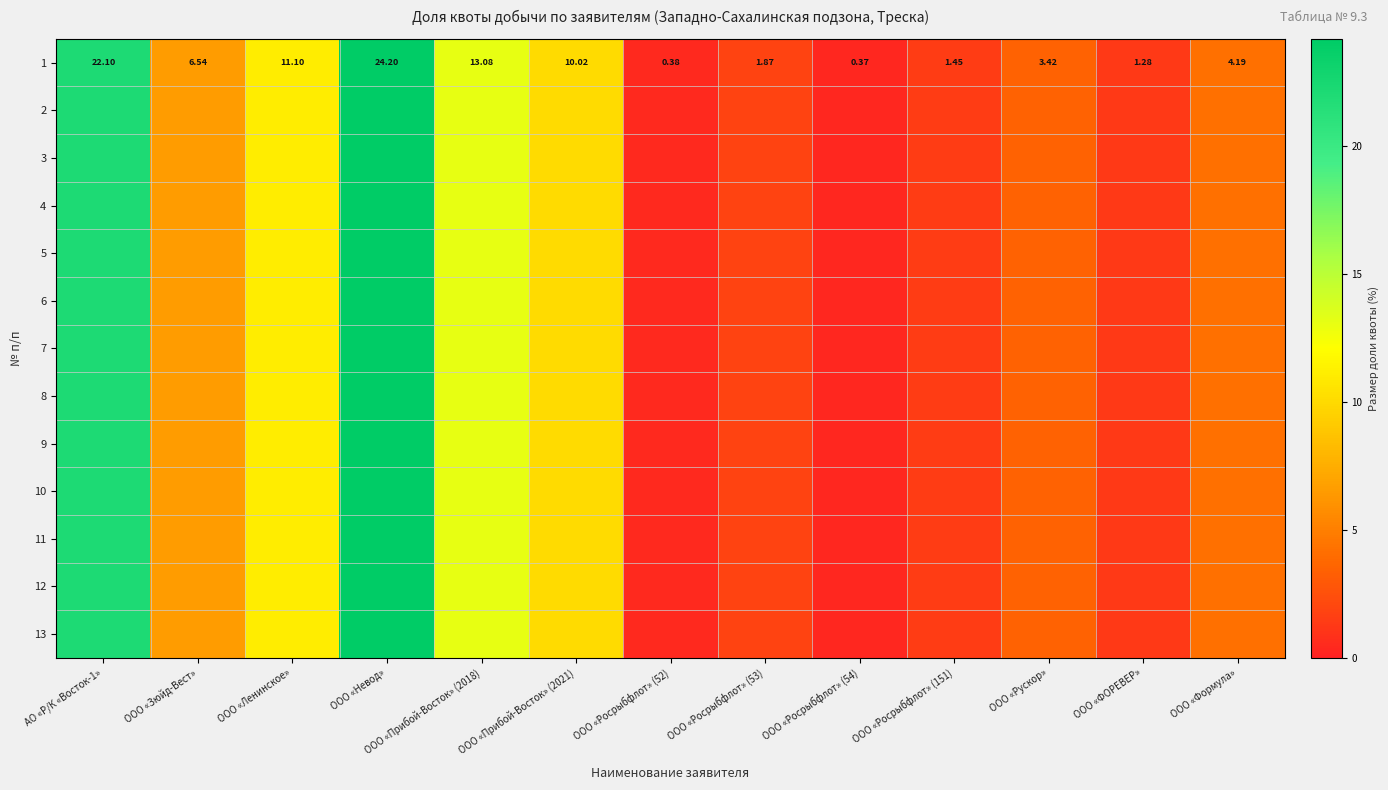

Which category has the lowest value across all series?

ООО «Росрыбфлот» (54)